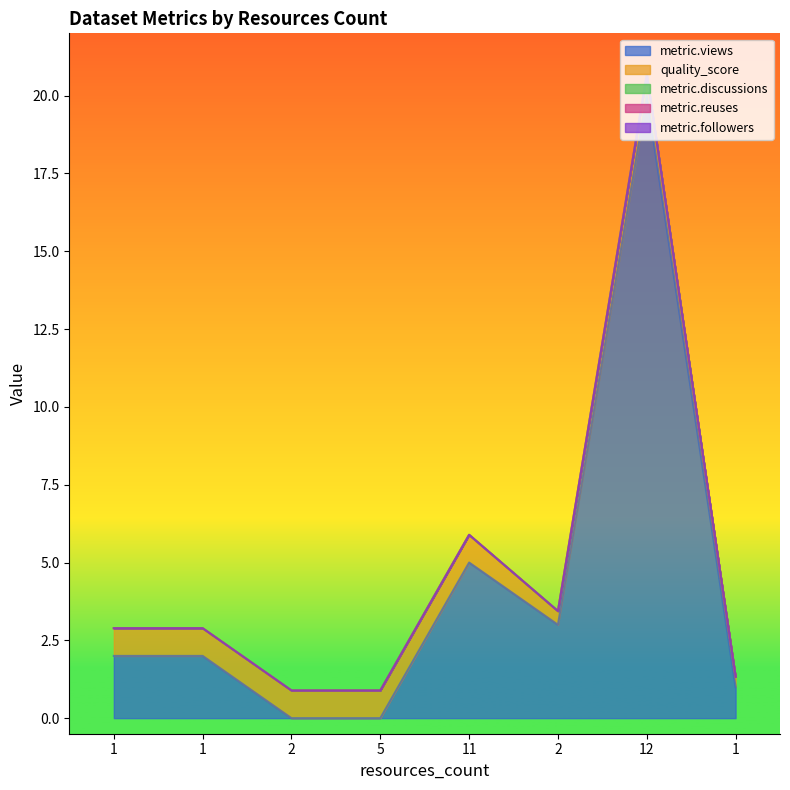

What are all the series names shown in the legend?

metric.views, quality_score, metric.discussions, metric.reuses, metric.followers